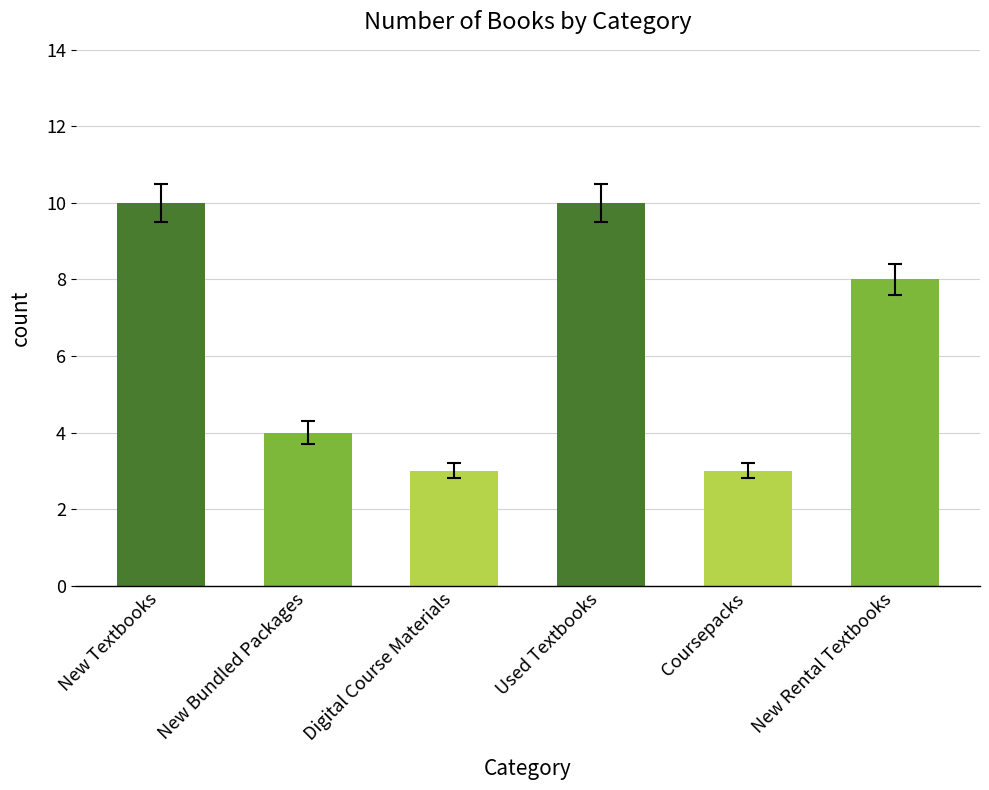

What position from the left is New Bundled Packages?

2